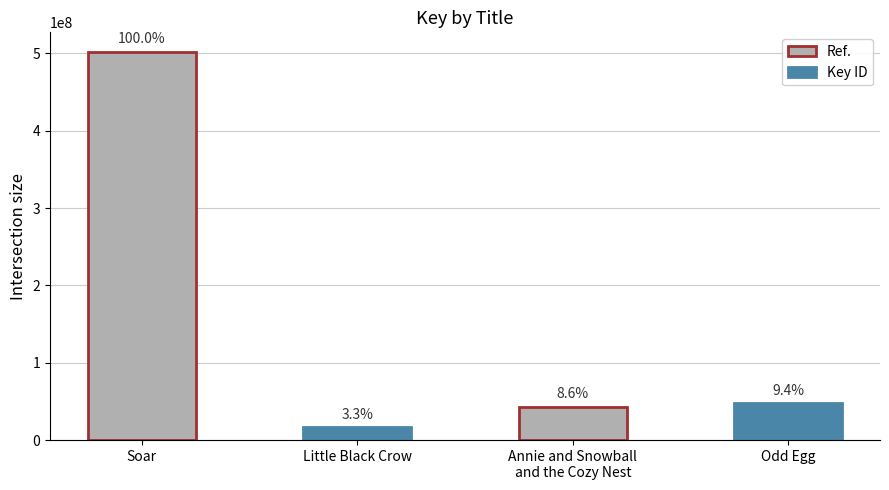

What is the minimum value shown in the chart?

16330912